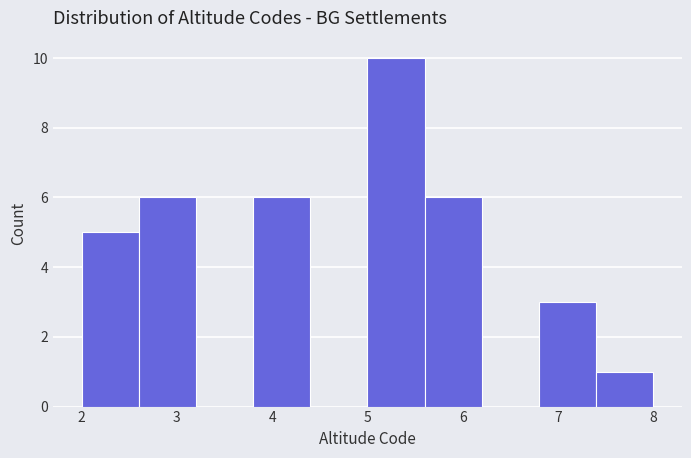

Reading left to right, transcribe this chart: for each bar, give the range it covers on the x-axis and its height. The values are not printed on the chart, so give them approximately, as read against the axis.

2.0 to 2.6: 5
2.6 to 3.2: 6
3.2 to 3.8: 0
3.8 to 4.4: 6
4.4 to 5.0: 0
5.0 to 5.6: 10
5.6 to 6.2: 6
6.2 to 6.8: 0
6.8 to 7.4: 3
7.4 to 8.0: 1